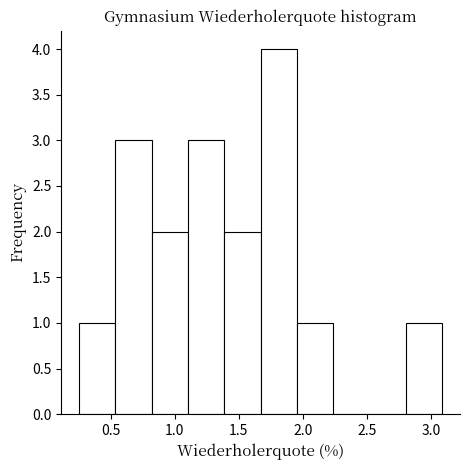

What is the height of the bar covering 1.40 to 1.65 on the x-axis? Neither the bar edges nor the heights are printed on the chart, so give them approximately, as read against the axes.

2